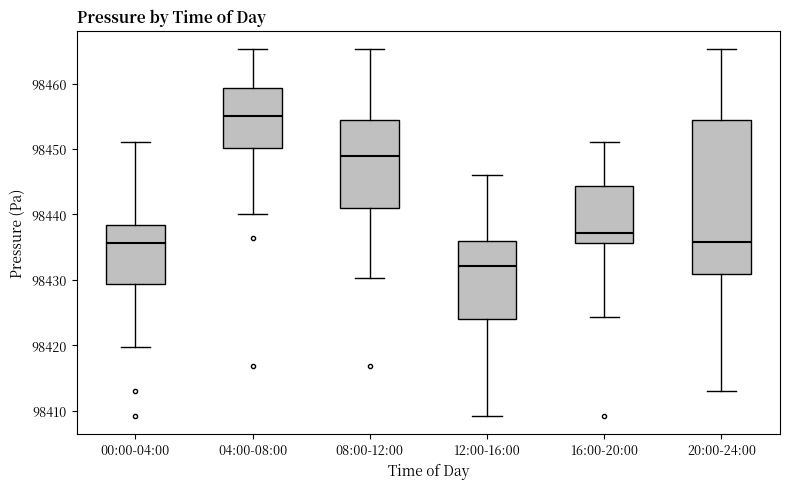

Where does the lower whisker of the box for 16:00-20:00 end on the y-axis? The values are not printed on the chart, so give them approximately, as read against the axis.

98424